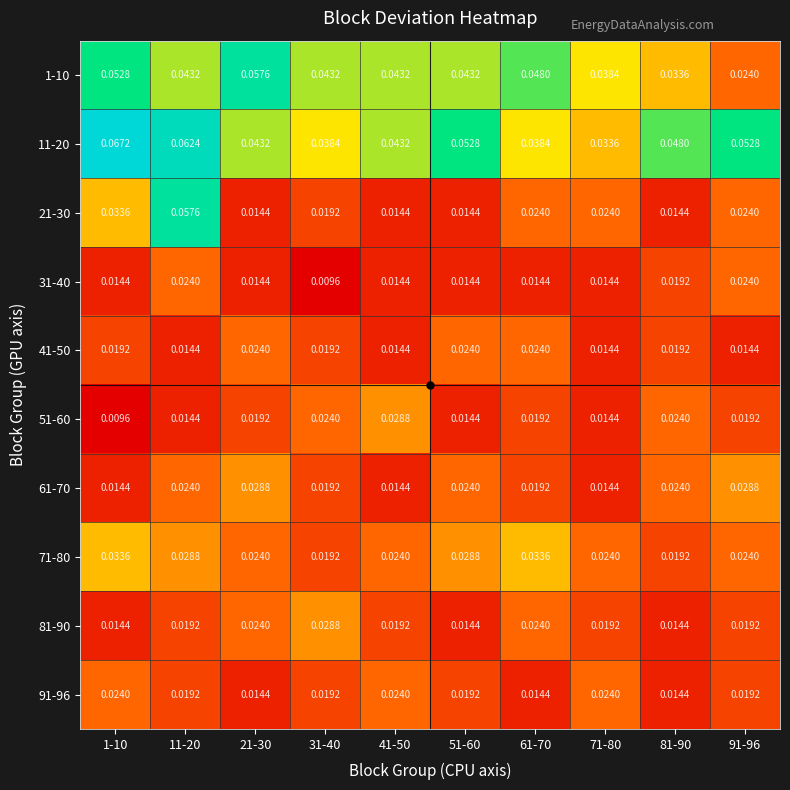

Is the value of 61-70 at 61-70 greater than the value of 51-60 at 11-20?

Yes